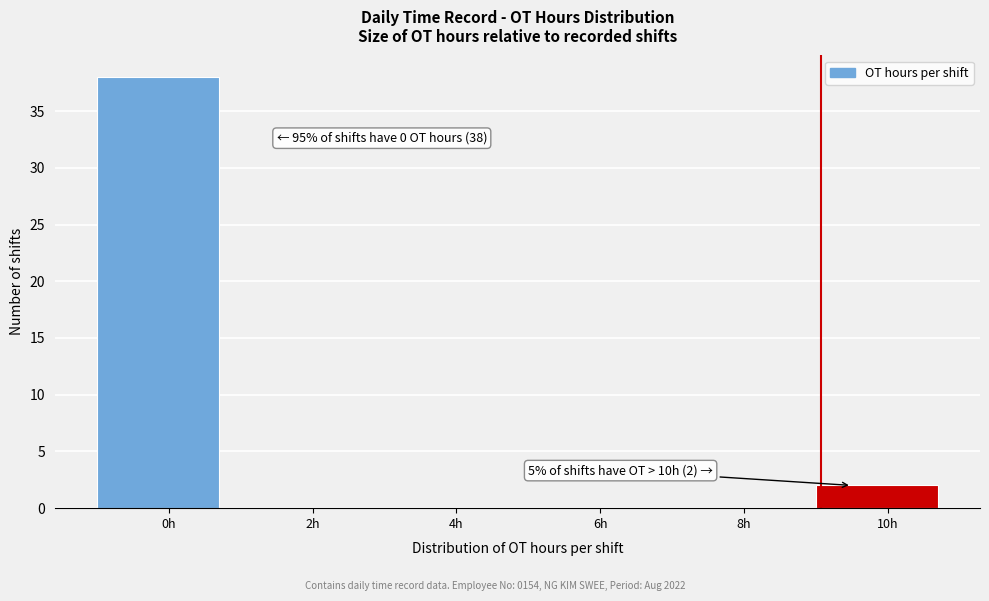

Reading left to right, what are all the values shown in this chart?

0h=38	2h=0	4h=0	6h=0	8h=0	10h=2